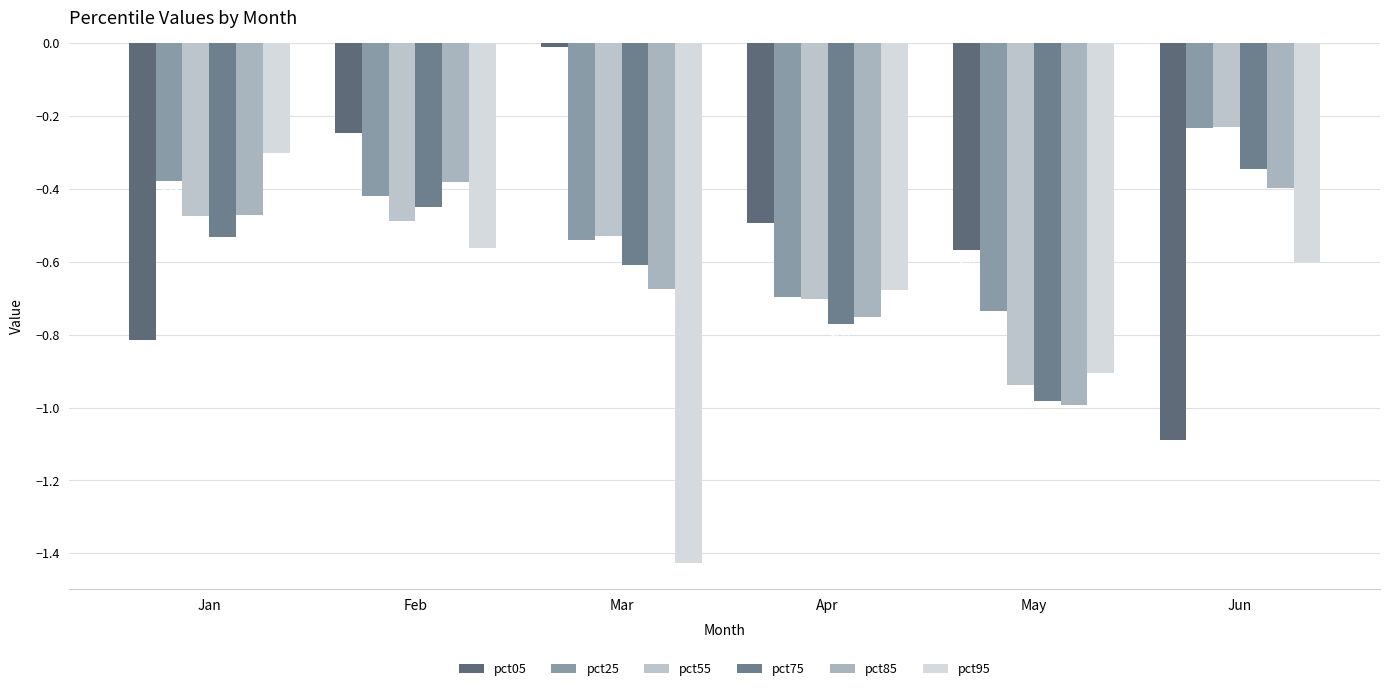

What is the value of the pct85 bar at the 4th from the left?

-0.8